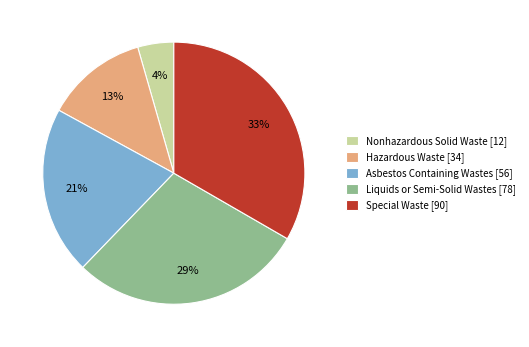

Does Special Waste represent more than half of the total?

No